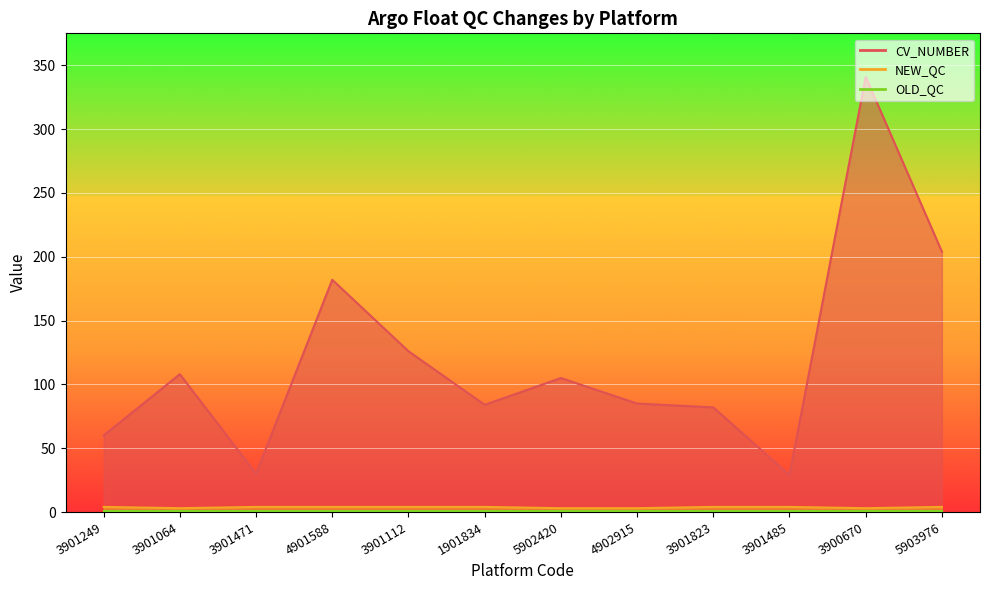

True or false: OLD_QC has more than 2 points higher than both neighbors.

False